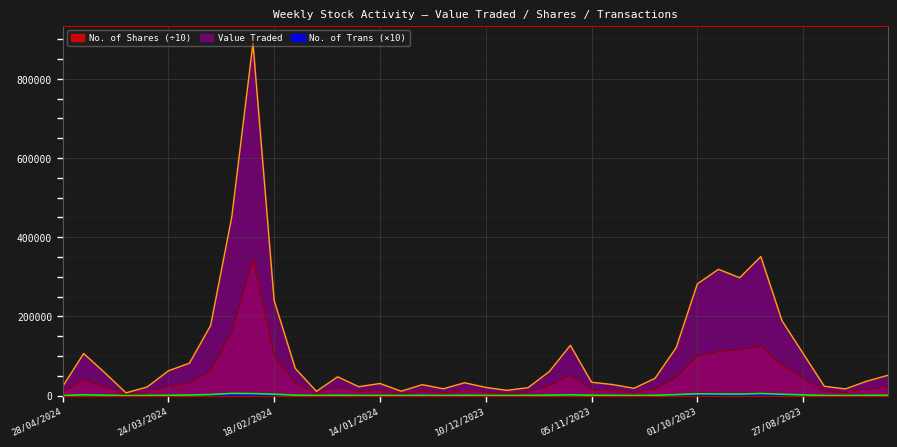

How many data points in Value Traded are above 47706?

19